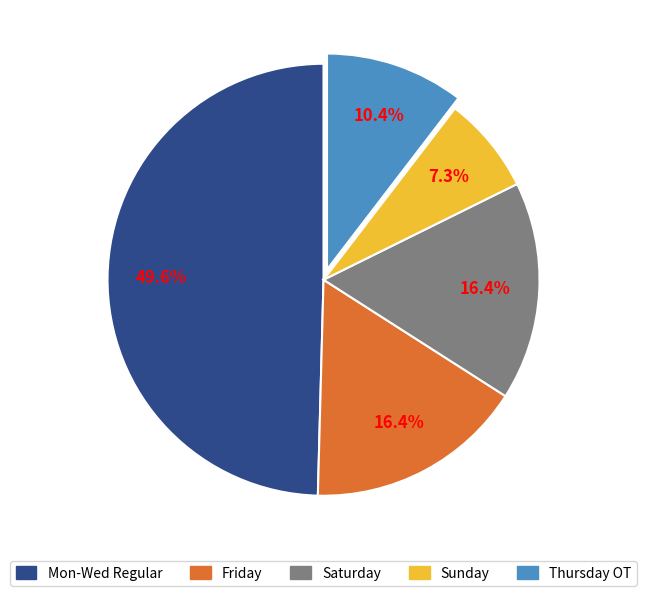

Does any single category account for the majority?

No